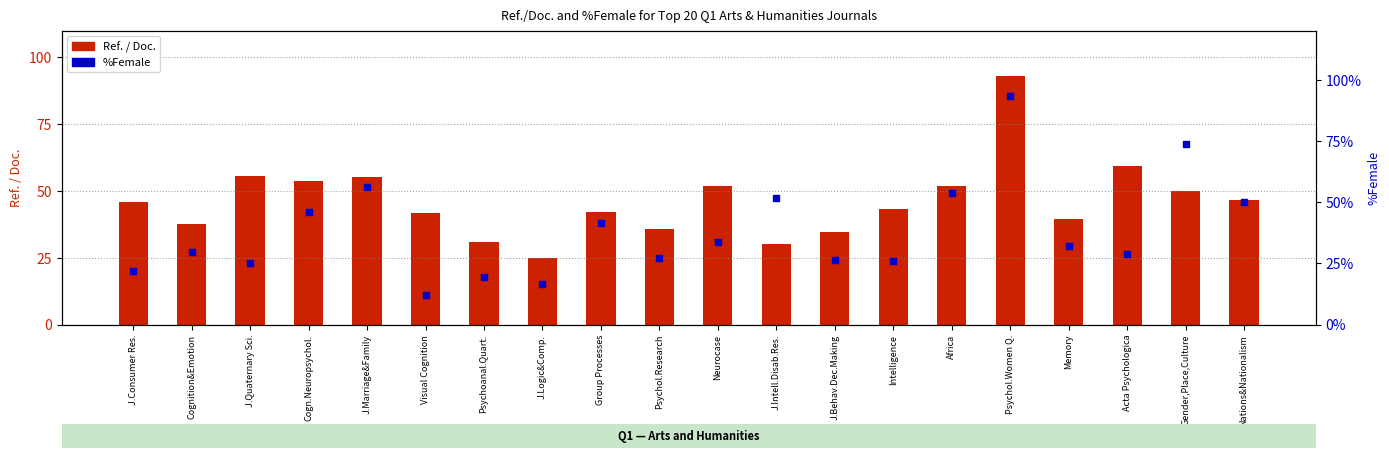

At how many categories does at least one series exceed 67?

2